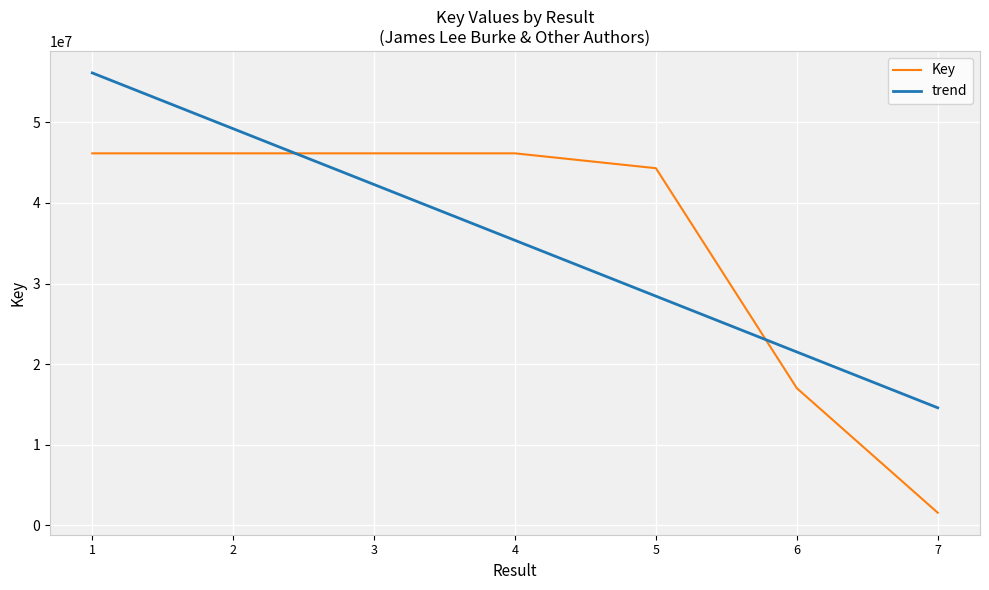

Does the chart display data point markers on the line(s)?

No